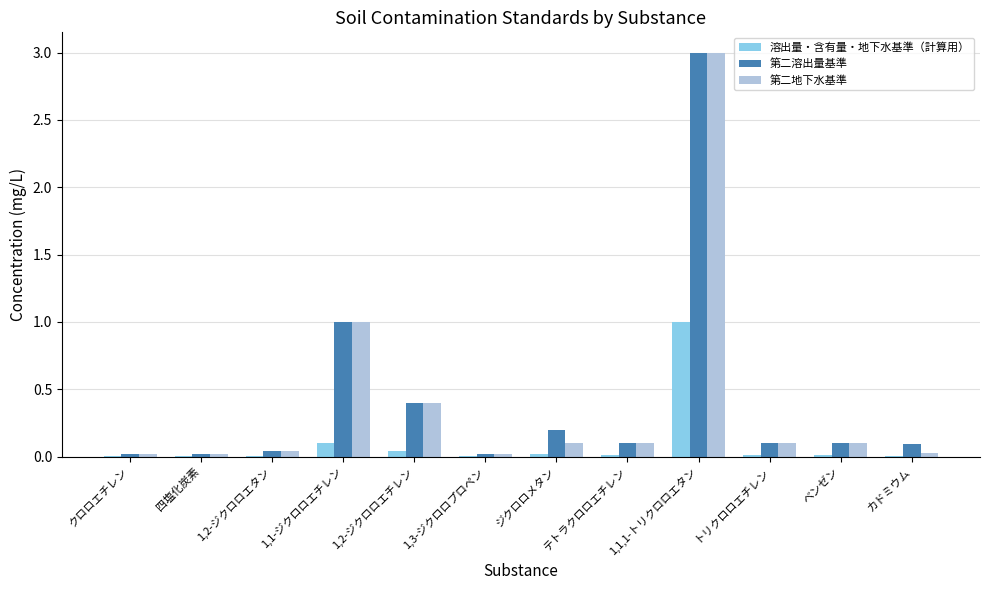

True or false: 第二溶出量基準 has a value of 0.1 at カドミウム.

True